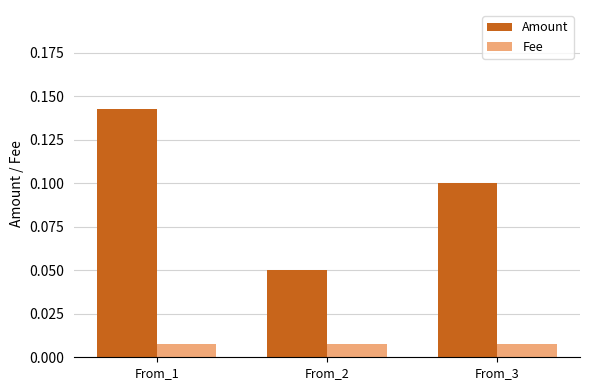

Count the number of categories in the chart.

3